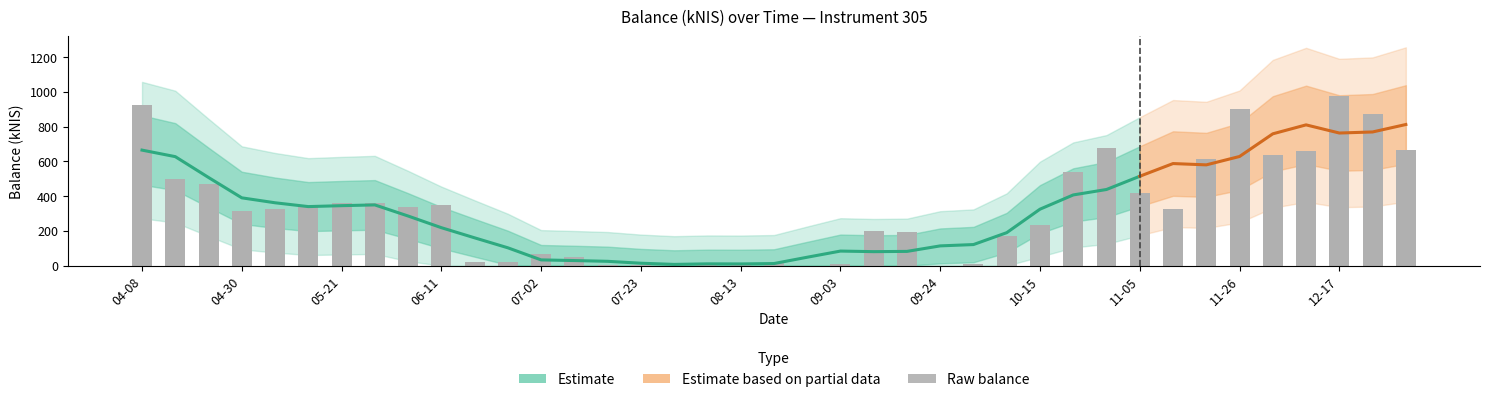

How many positive values are there?

37